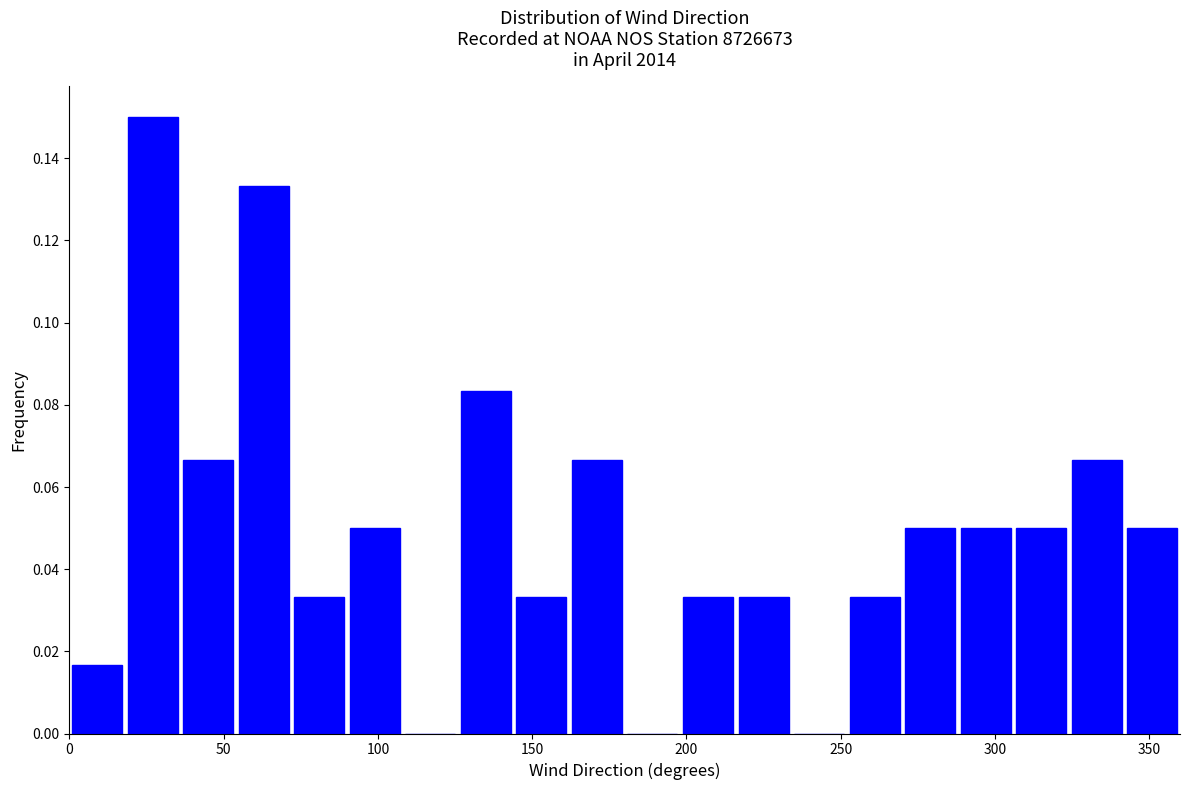

Around what value on the x-axis is the tallest bar? Give the approximate position of its centre, as read against the axis.

25